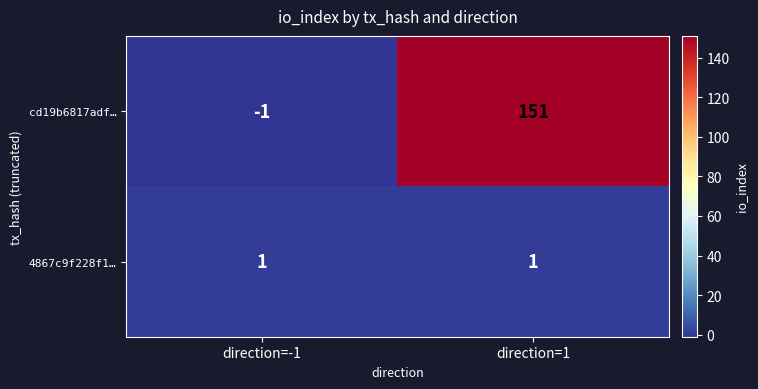

Reading left to right, transcribe all the data shown in this chart.

cd19b6817adf…: direction=-1=-1	direction=1=151
4867c9f228f1…: direction=-1=1	direction=1=1